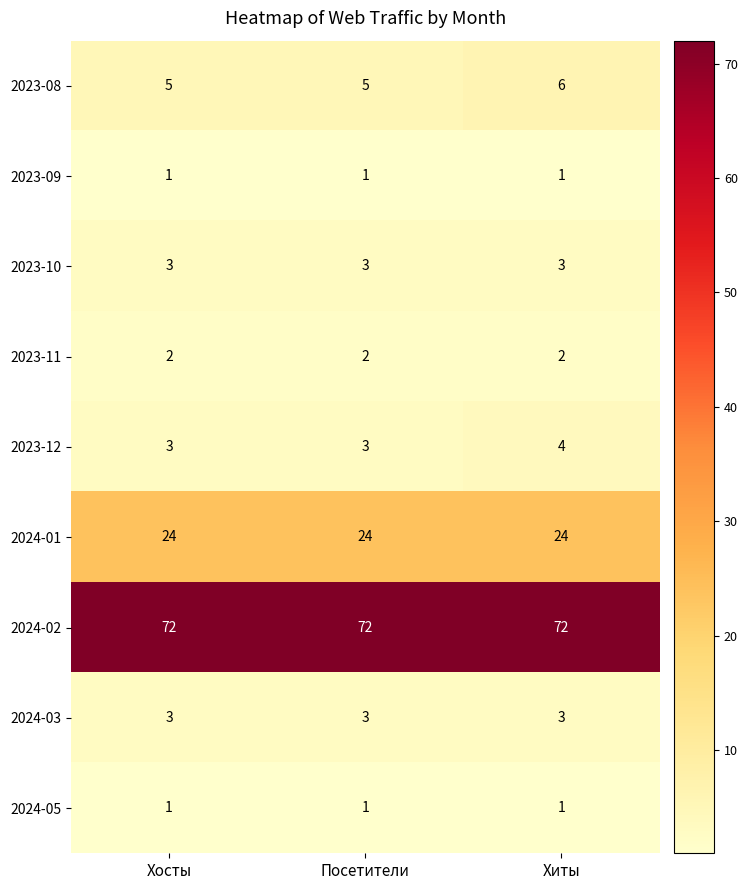

What is the spread (max minus min) of values at Посетители?

71